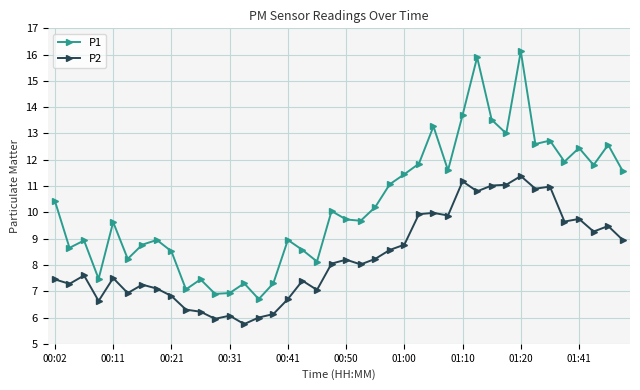

True or false: P1 has more than 0 points higher than both neighbors.

True